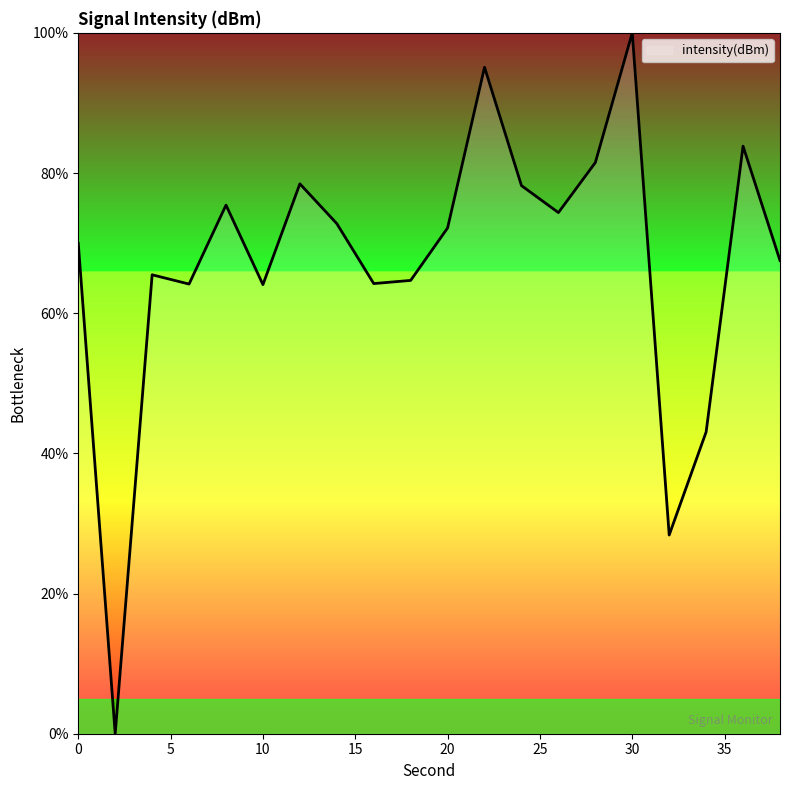

Is this an area chart (filled region under the line)?

Yes